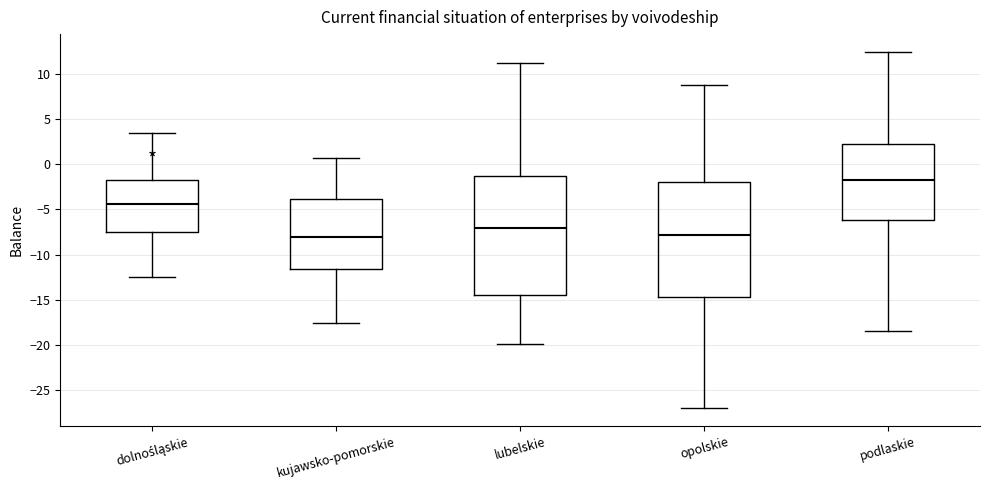

Reading left to right, transcribe this box plot: for each box, give where its median line is, the range the box spans, and where its two whiskers end, as read against the y-axis. The values are not printed on the chart, so give them approximately, as read against the axis.

dolnośląskie: median -4.5, box -7.5 to -1.5, whiskers -12.5 to 3.5
kujawsko-pomorskie: median -8.0, box -11.5 to -4.0, whiskers -17.5 to 0.5
lubelskie: median -7.0, box -14.5 to -1.5, whiskers -20.0 to 11.0
opolskie: median -8.0, box -14.5 to -2.0, whiskers -27.0 to 9.0
podlaskie: median -2.0, box -6.0 to 2.0, whiskers -18.5 to 12.5